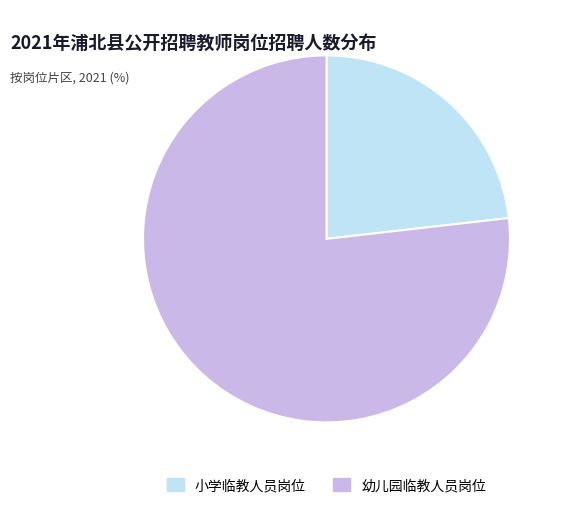

Does any single category account for the majority?

Yes